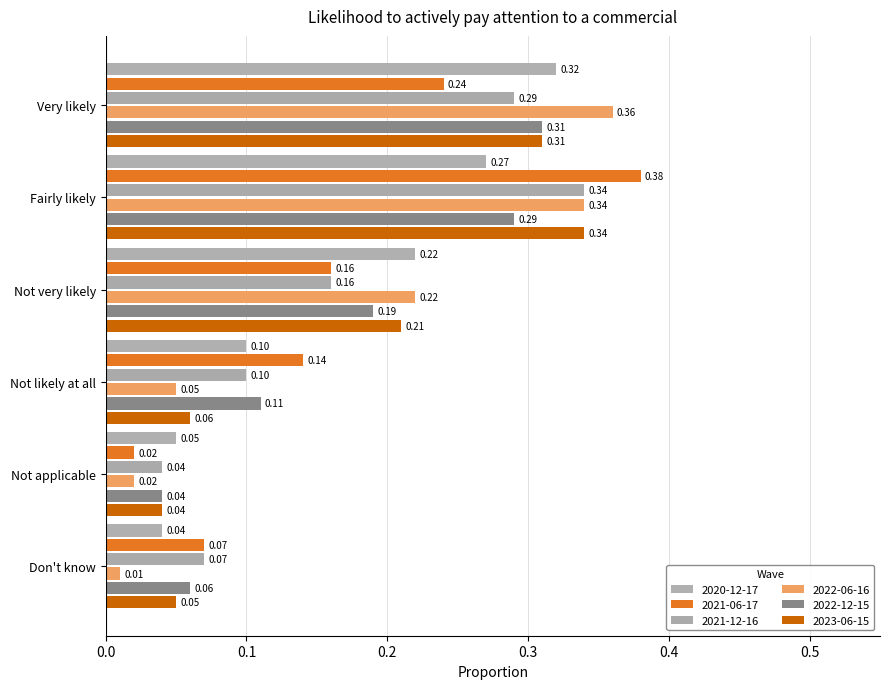

Reading left to right, transcribe all the data shown in this chart.

2020-12-17: Very likely=0.3	Fairly likely=0.3	Not very likely=0.2	Not likely at all=0.1	Not applicable=0.1	Don't know=0.0
2021-06-17: Very likely=0.2	Fairly likely=0.4	Not very likely=0.2	Not likely at all=0.1	Not applicable=0.0	Don't know=0.1
2021-12-16: Very likely=0.3	Fairly likely=0.3	Not very likely=0.2	Not likely at all=0.1	Not applicable=0.0	Don't know=0.1
2022-06-16: Very likely=0.4	Fairly likely=0.3	Not very likely=0.2	Not likely at all=0.1	Not applicable=0.0	Don't know=0.0
2022-12-15: Very likely=0.3	Fairly likely=0.3	Not very likely=0.2	Not likely at all=0.1	Not applicable=0.0	Don't know=0.1
2023-06-15: Very likely=0.3	Fairly likely=0.3	Not very likely=0.2	Not likely at all=0.1	Not applicable=0.0	Don't know=0.1